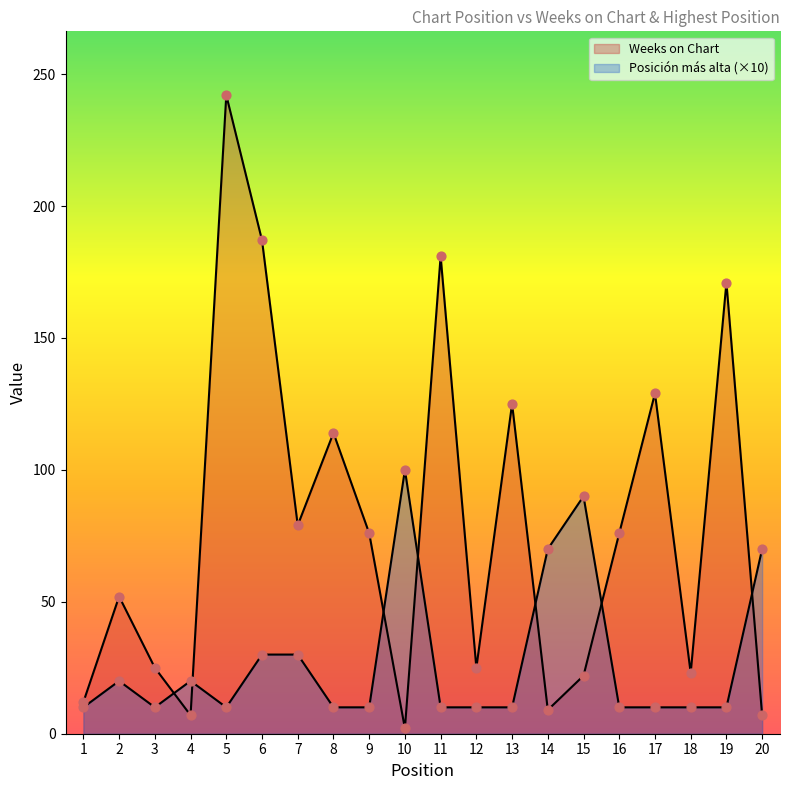

Which series contains the lowest Y value?

Weeks on Chart